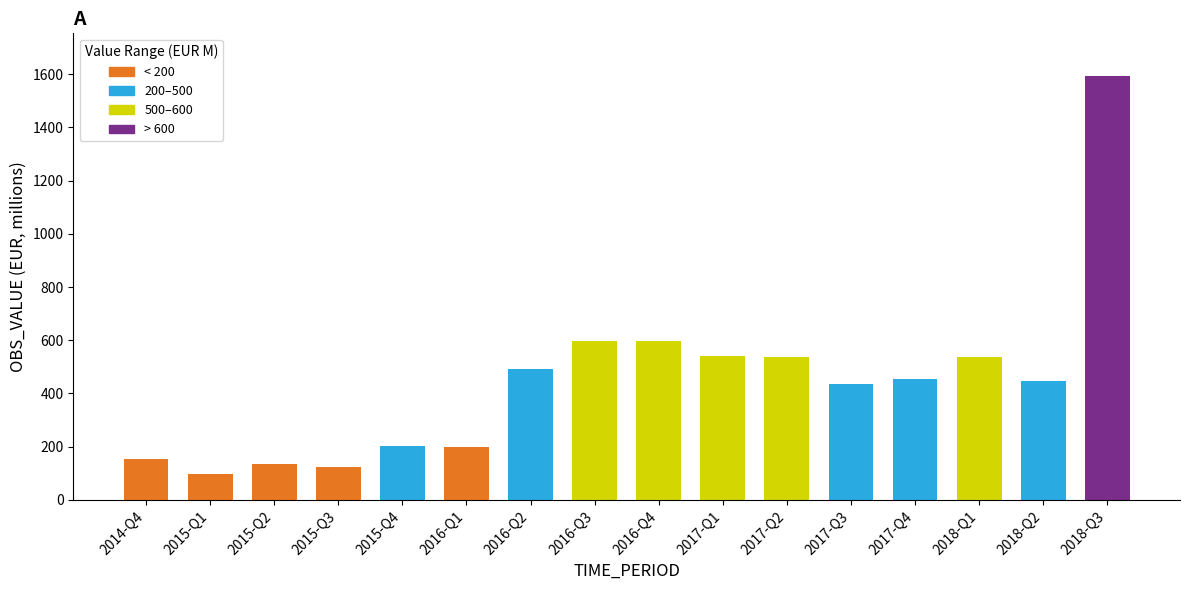

Are the bars grouped side by side (vs. stacked)?

No